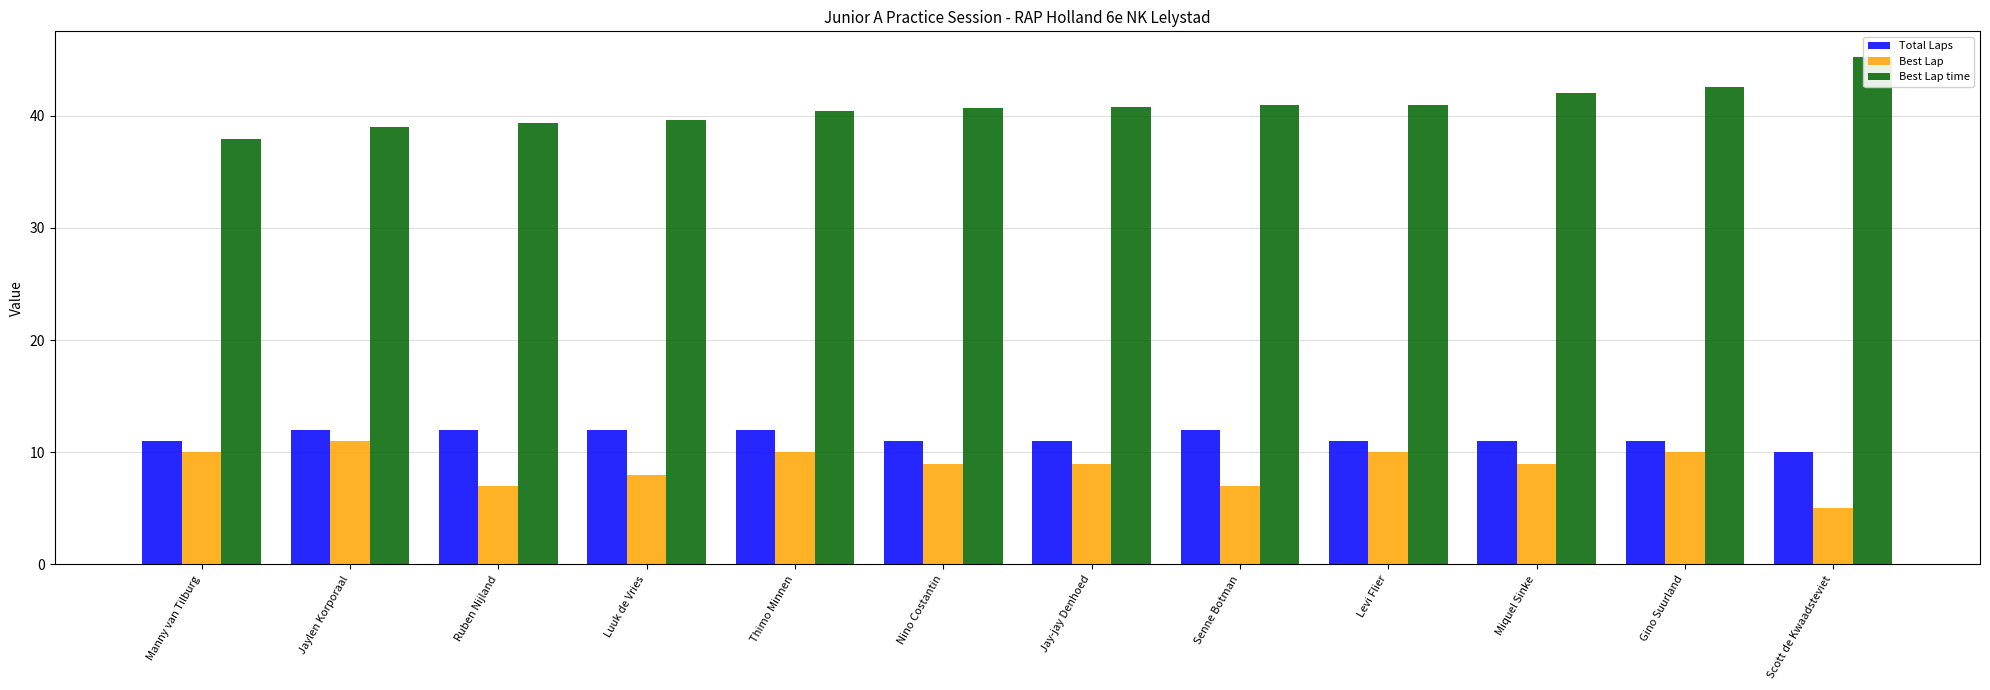

The value of Total Laps at Gino Suurland is 11.0. True or false?

True